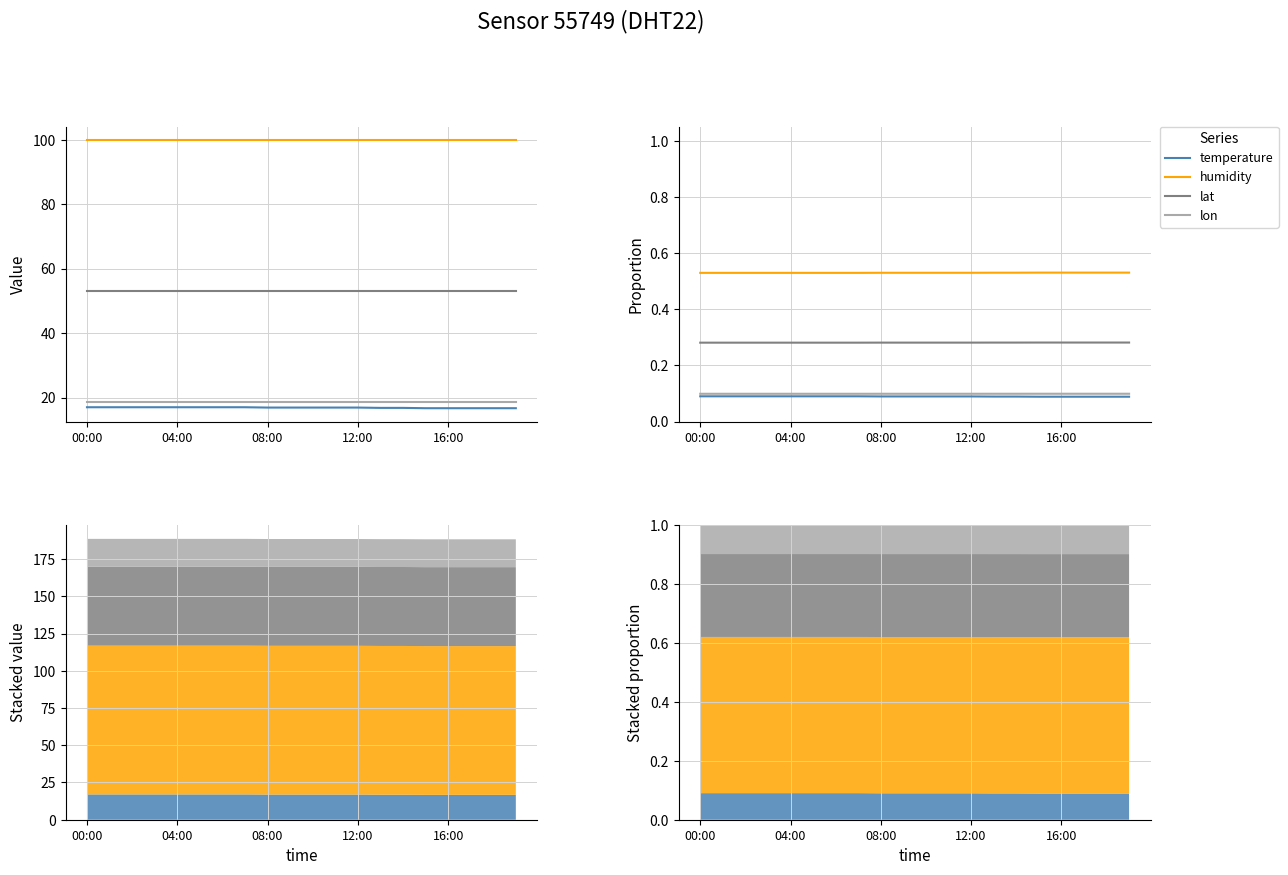

Reading left to right, transcribe all the data shown in this chart.

temperature: 0.1	0.1	0.1	0.1	0.1	0.1	0.1	0.1	0.1	0.1	0.1	0.1	0.1	0.1	0.1	0.1	0.1	0.1	0.1	0.1
humidity: 0.5	0.5	0.5	0.5	0.5	0.5	0.5	0.5	0.5	0.5	0.5	0.5	0.5	0.5	0.5	0.5	0.5	0.5	0.5	0.5
lat: 0.3	0.3	0.3	0.3	0.3	0.3	0.3	0.3	0.3	0.3	0.3	0.3	0.3	0.3	0.3	0.3	0.3	0.3	0.3	0.3
lon: 0.1	0.1	0.1	0.1	0.1	0.1	0.1	0.1	0.1	0.1	0.1	0.1	0.1	0.1	0.1	0.1	0.1	0.1	0.1	0.1